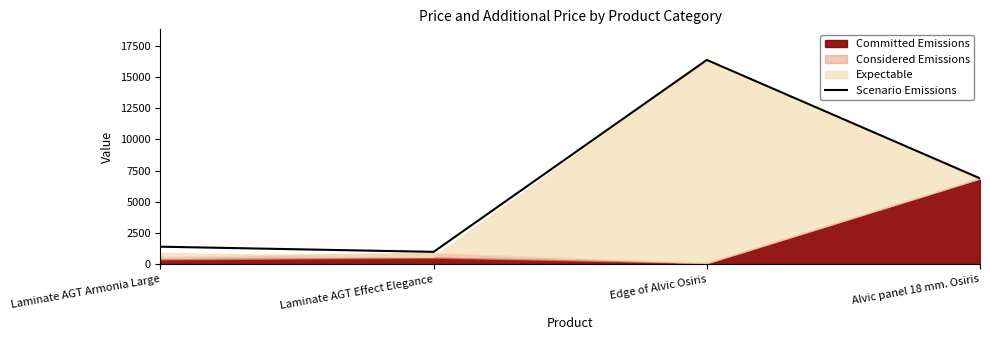

Between Edge of Alvic Osiris and Laminate AGT Armonia Large, which is larger?

Edge of Alvic Osiris